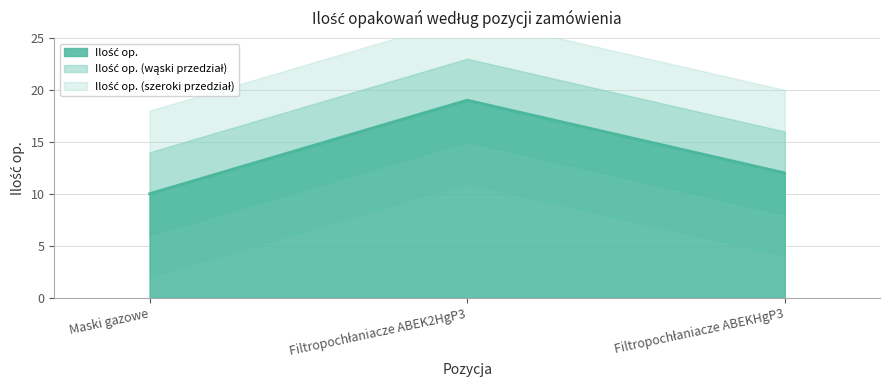

What is the change in value from Filtropochłaniacze ABEK2HgP3 to Filtropochłaniacze ABEKHgP3?

-7